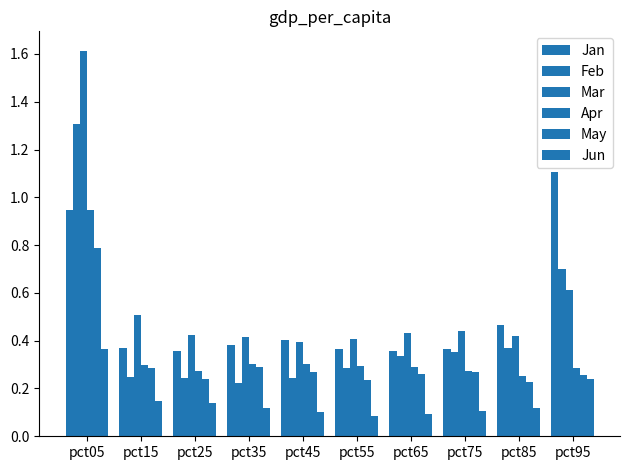

Read the Apr value at pct15.

0.3